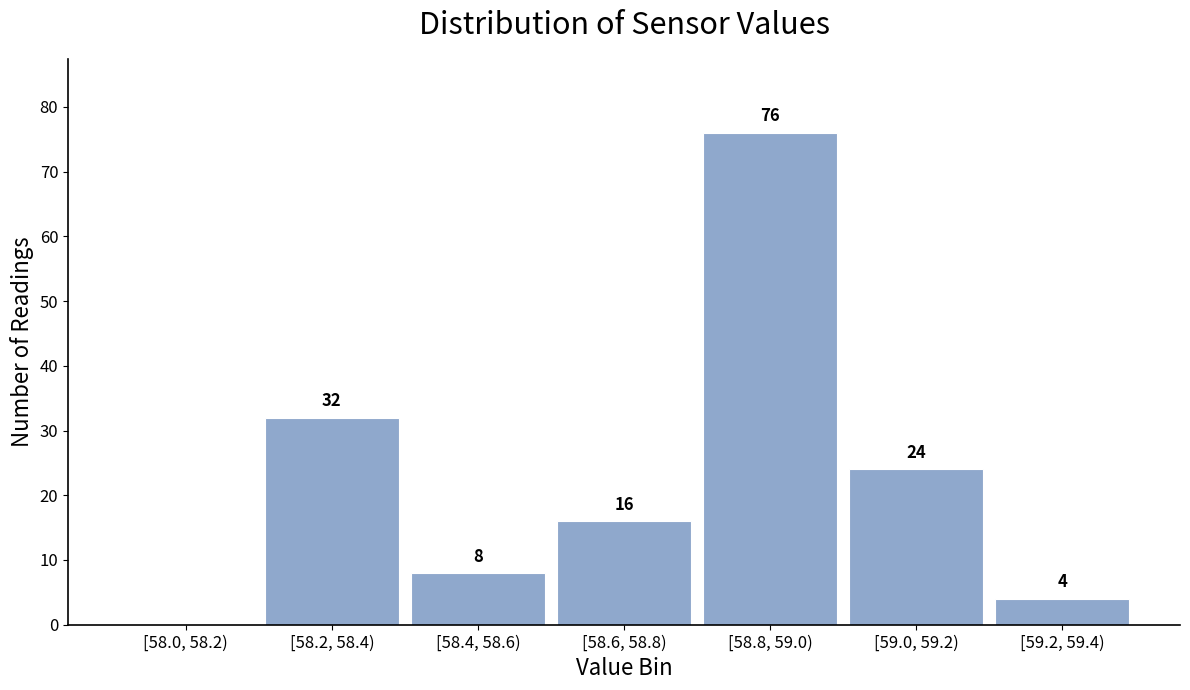

Reading left to right, extract all data points from this chart.

[58.0, 58.2)=0	[58.2, 58.4)=32	[58.4, 58.6)=8	[58.6, 58.8)=16	[58.8, 59.0)=76	[59.0, 59.2)=24	[59.2, 59.4)=4